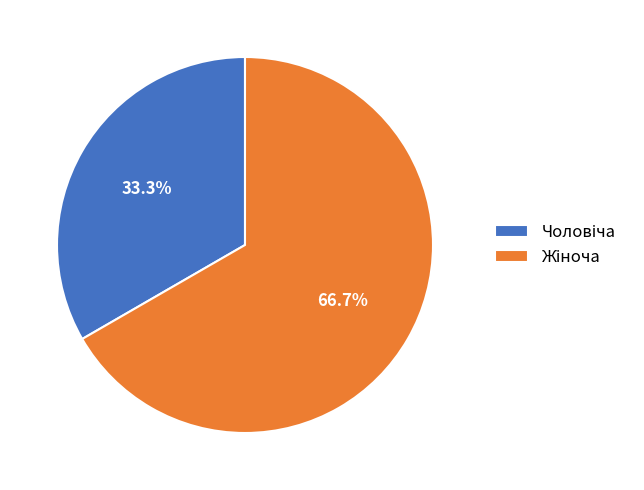

Is there any slice that represents more than half of the pie?

Yes